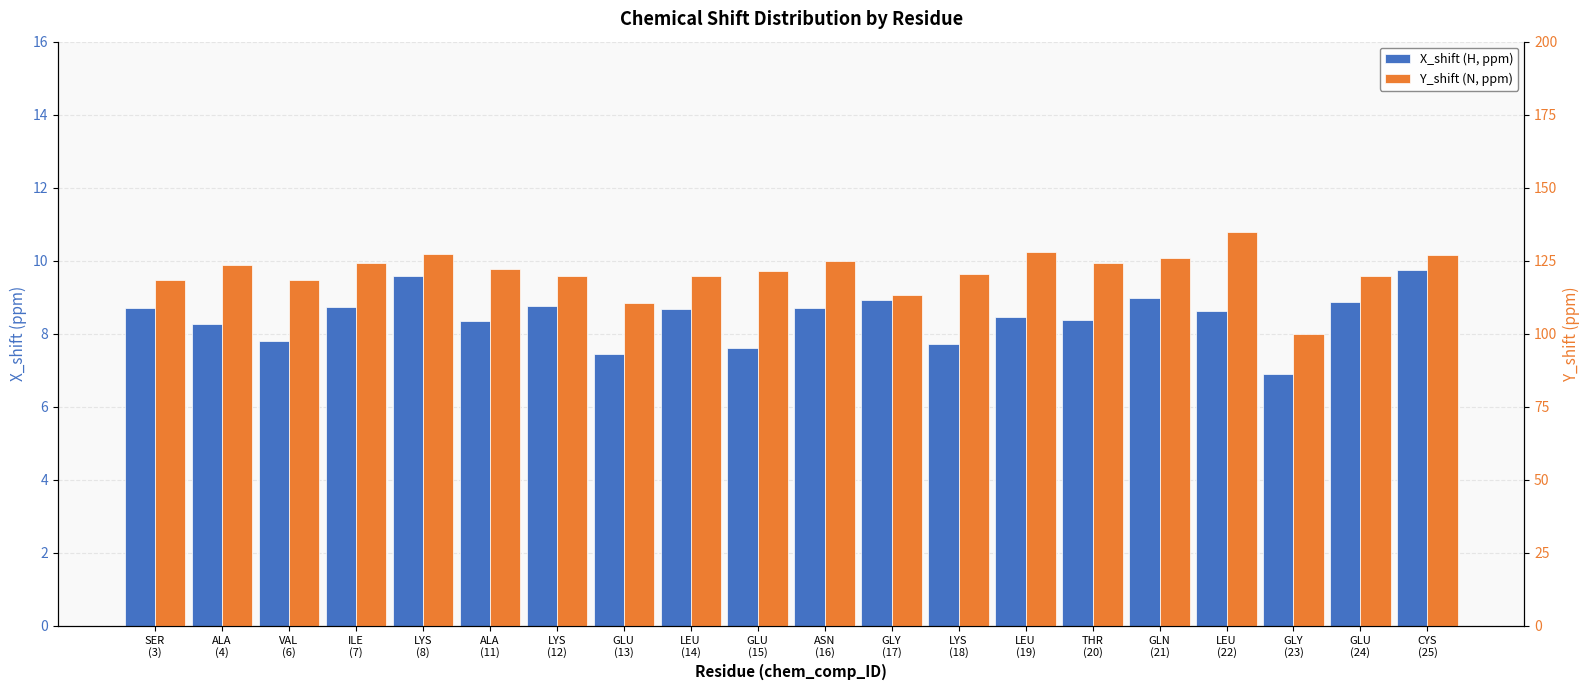

Reading right to left, extract all data points from this chart.

X_shift (H, ppm): 9.7	8.9	6.9	8.6	9.0	8.4	8.5	7.7	8.9	8.7	7.6	8.7	7.4	8.8	8.4	9.6	8.7	7.8	8.3	8.7
Y_shift (N, ppm): 126.8	119.9	99.8	134.7	126.0	124.2	128.1	120.4	113.3	124.8	121.6	119.6	110.4	119.7	122.2	127.3	124.2	118.3	123.6	118.4